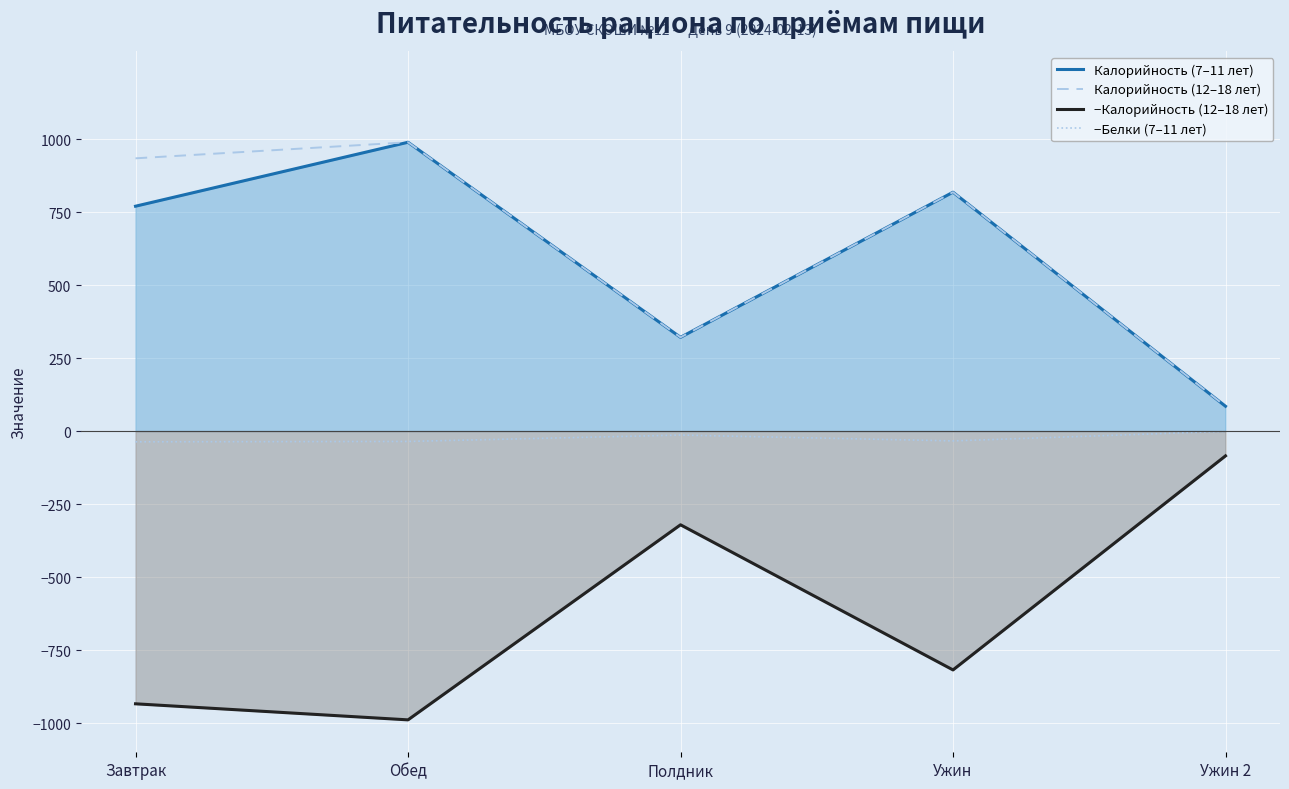

What is the label of the 5th point from the right?

Завтрак